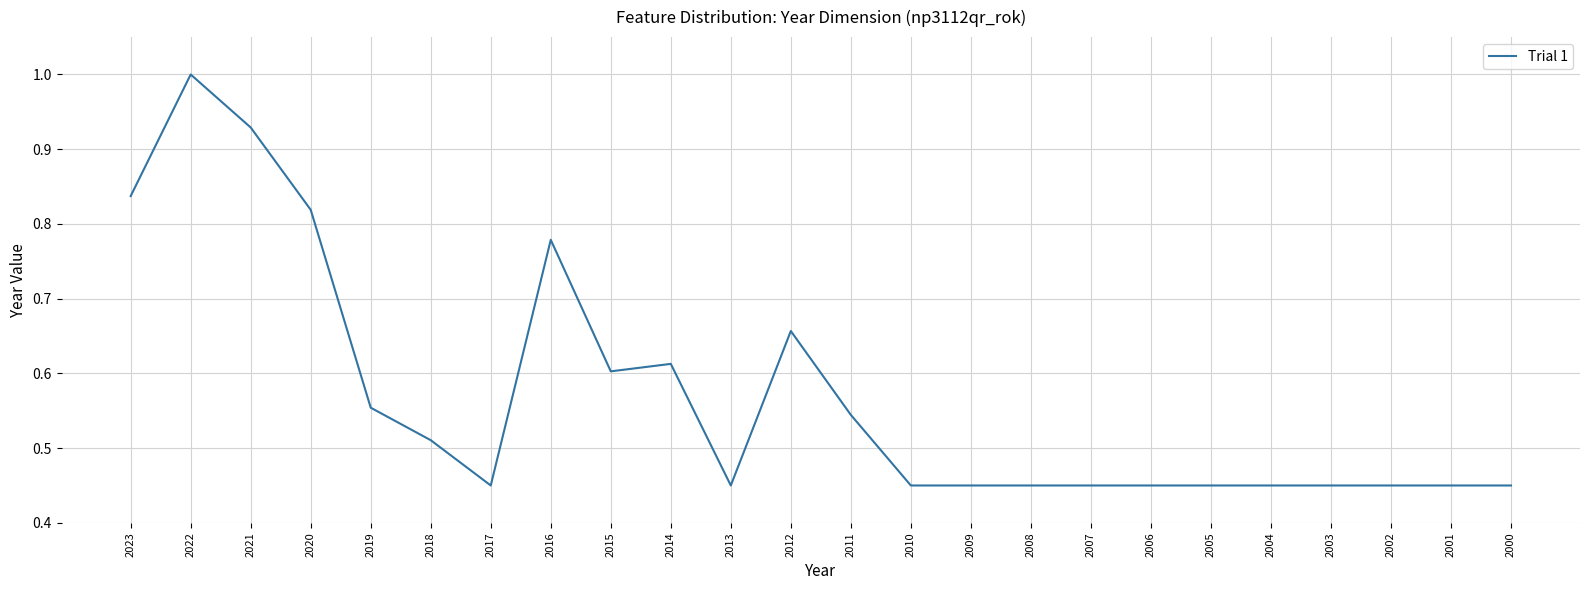

What is the difference between the values at 2023 and 2017?

0.4